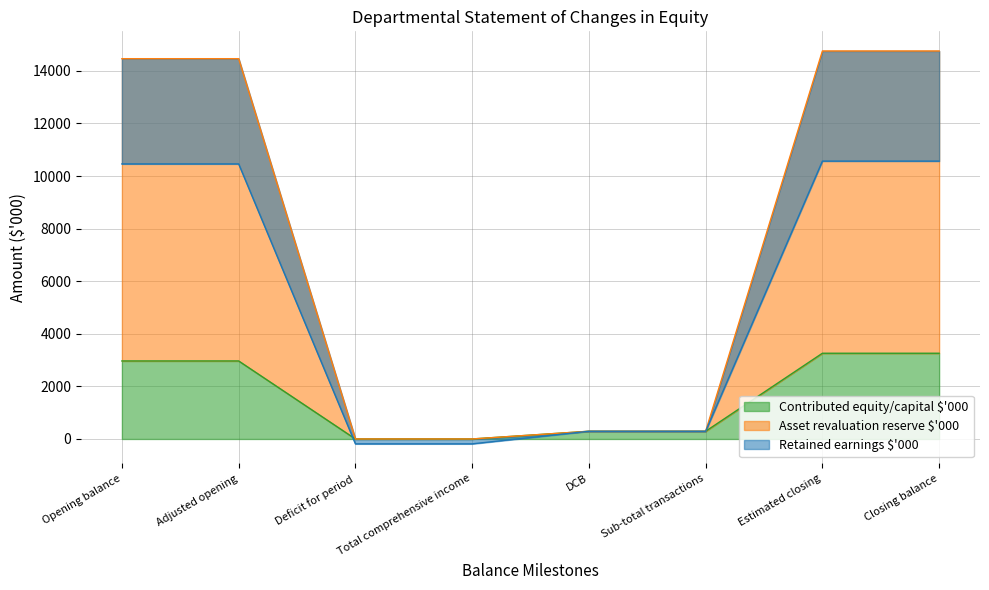

Reading left to right, transcribe all the data shown in this chart.

Contributed equity/capital $'000: 2967	2967	0	0	293	293	3260	3260
Asset revaluation reserve $'000: 14462	14462	0	0	293	293	14755	14755
Retained earnings $'000: 10460	10460	-186	-186	293	293	10567	10567